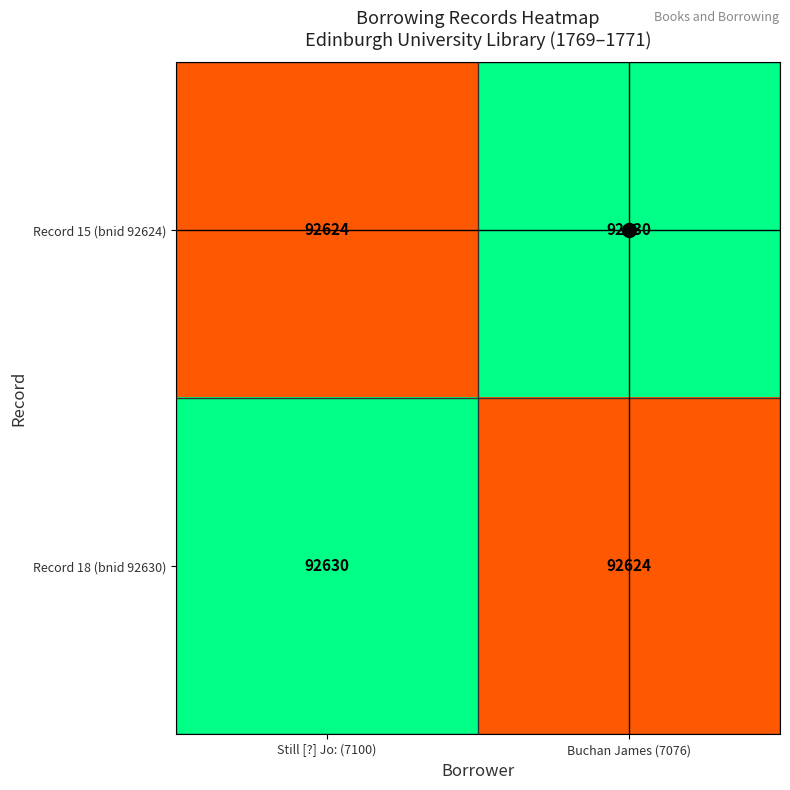

What is the sum of the Record 18 (bnid 92630) values at Still [?] Jo: (7100) and Buchan James (7076)?

185254